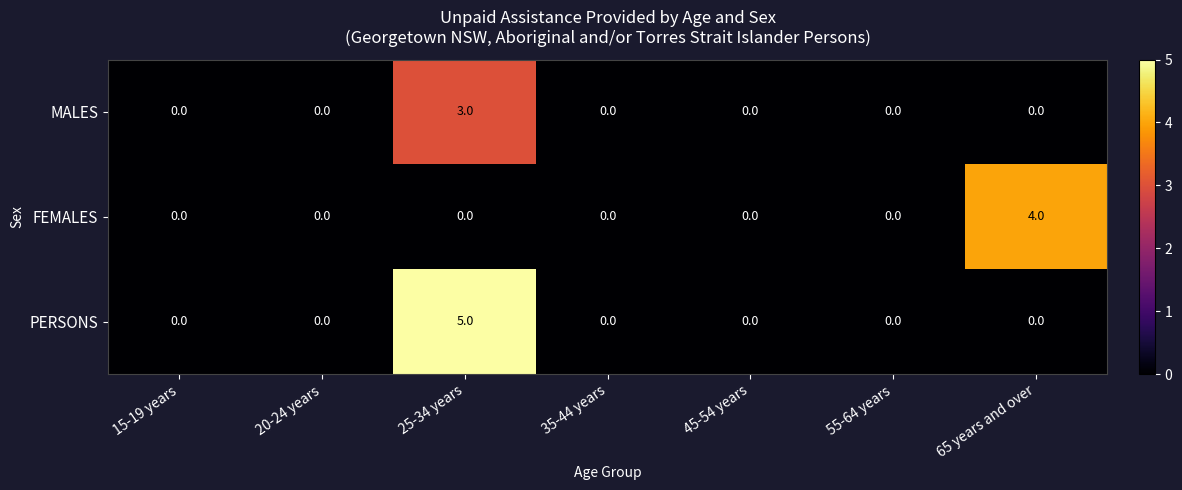

Which series has the largest range (max minus min)?

PERSONS